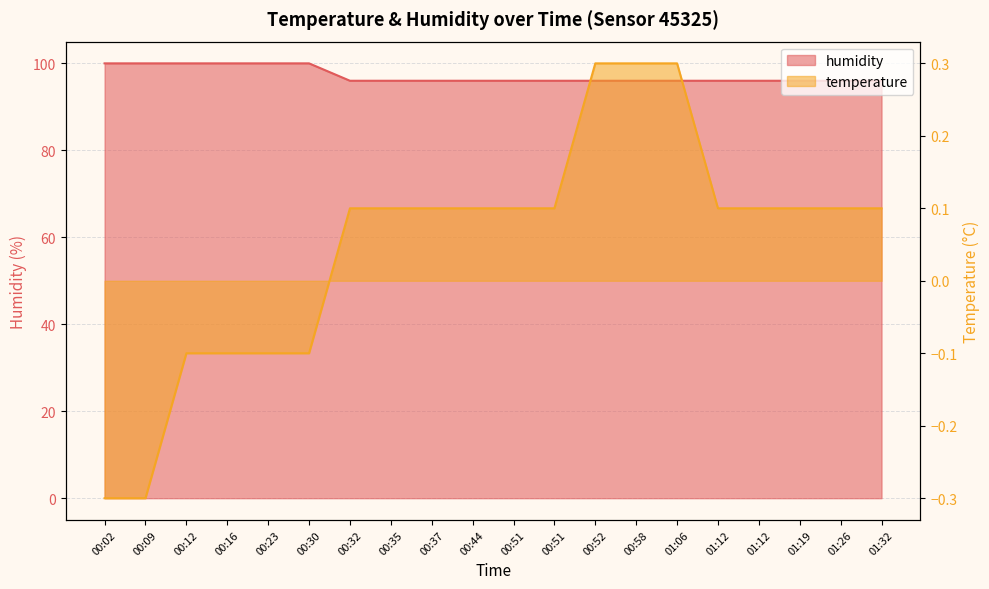

How many lines are shown in the chart?

2